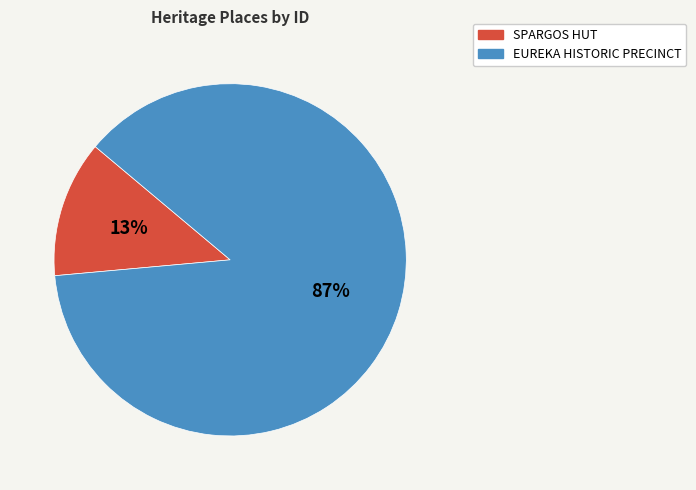

To the nearest percent, what is the average slice percentage?

50%